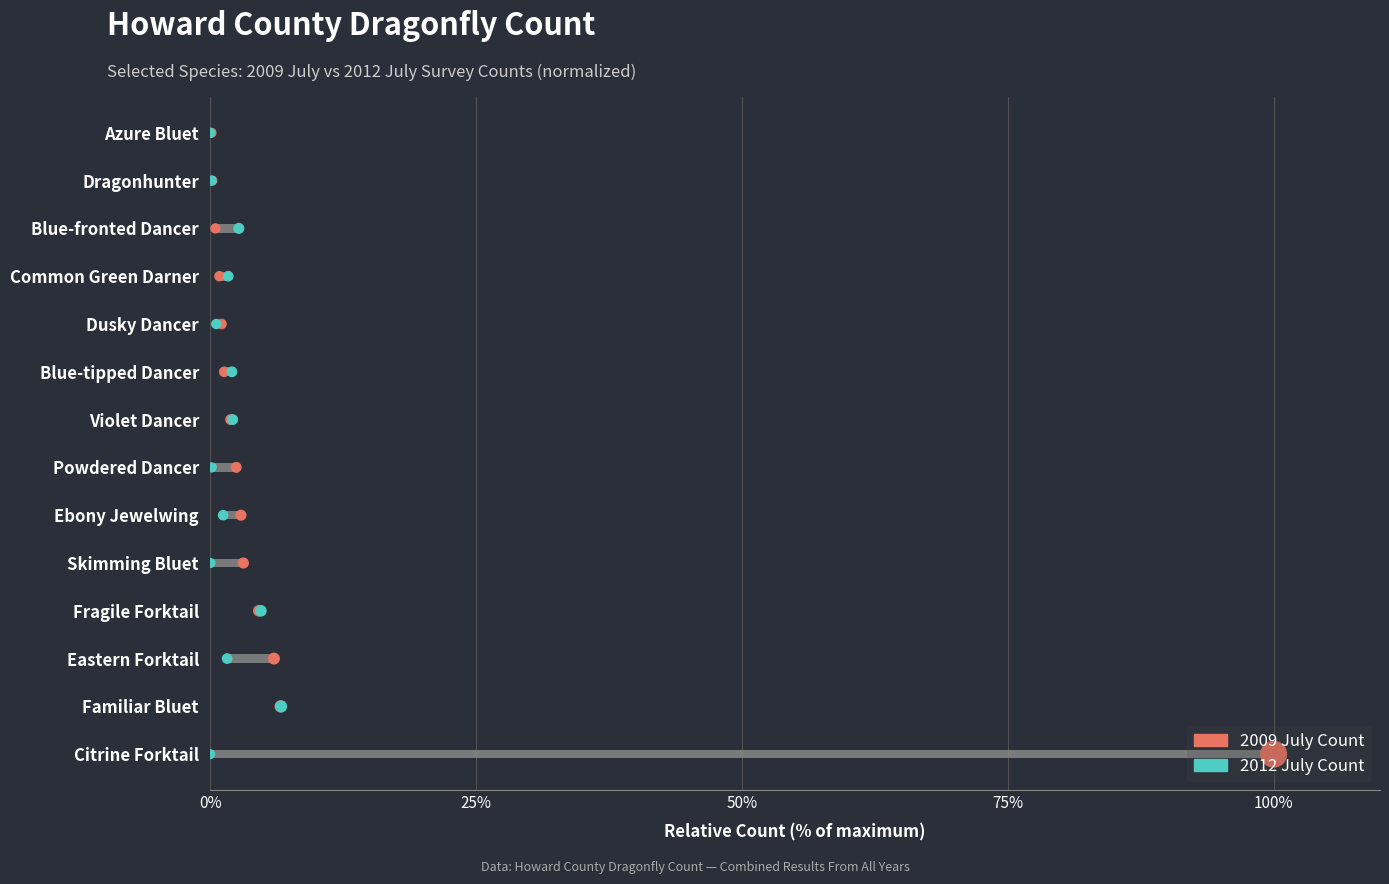

Which series reaches the maximum Y coordinate?

2009 July Count